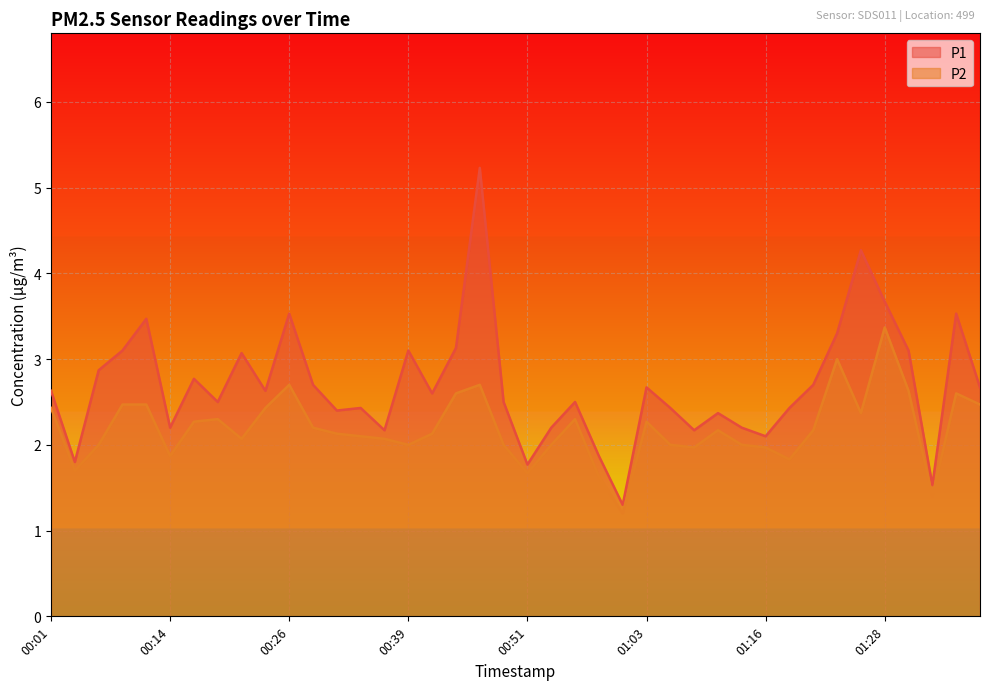

Where is P2 nearest to the value 2?

00:06